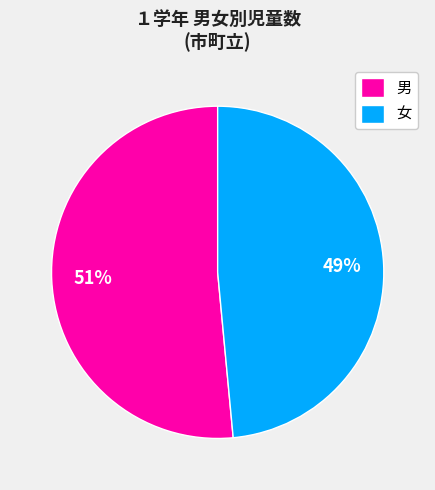

Is there any slice that represents more than half of the pie?

Yes